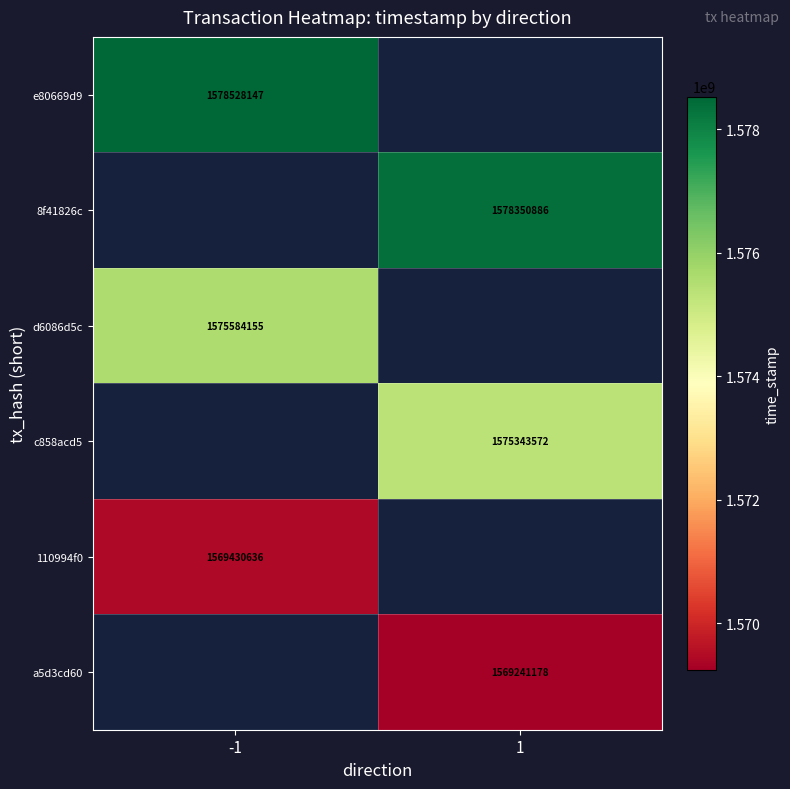

The value of 110994f0 at -1 is 2327568024. True or false?

False